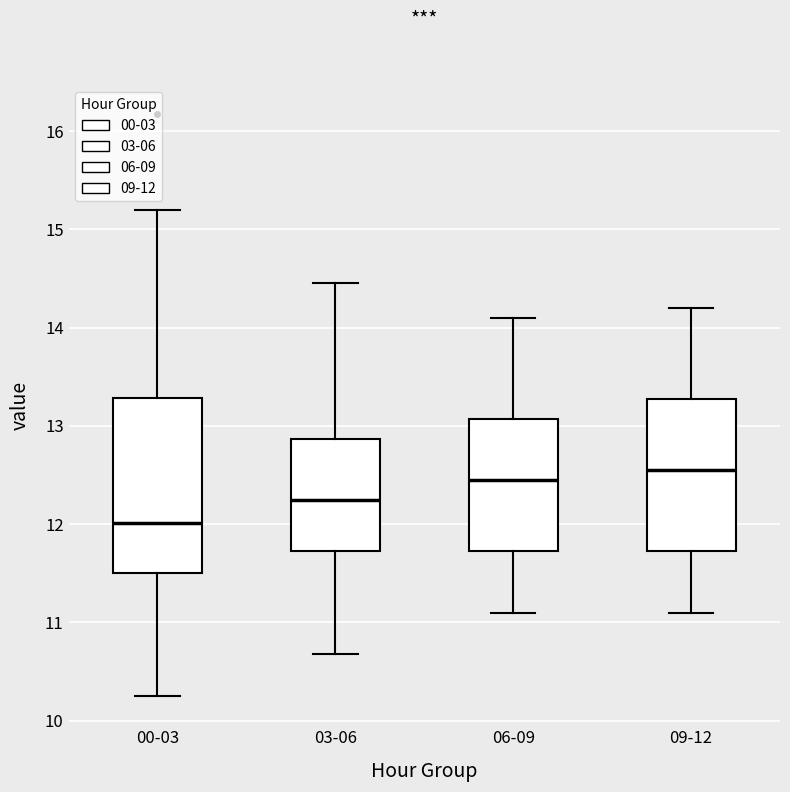

Reading left to right, read every box against the y-axis: the position of its median line, the range the box covers, and the ends of its whiskers. The values are not printed on the chart, so give them approximately, as read against the axis.

00-03: median 12.0, box 11.5 to 13.3, whiskers 10.3 to 15.2
03-06: median 12.3, box 11.7 to 12.9, whiskers 10.7 to 14.5
06-09: median 12.5, box 11.7 to 13.1, whiskers 11.1 to 14.1
09-12: median 12.6, box 11.7 to 13.3, whiskers 11.1 to 14.2